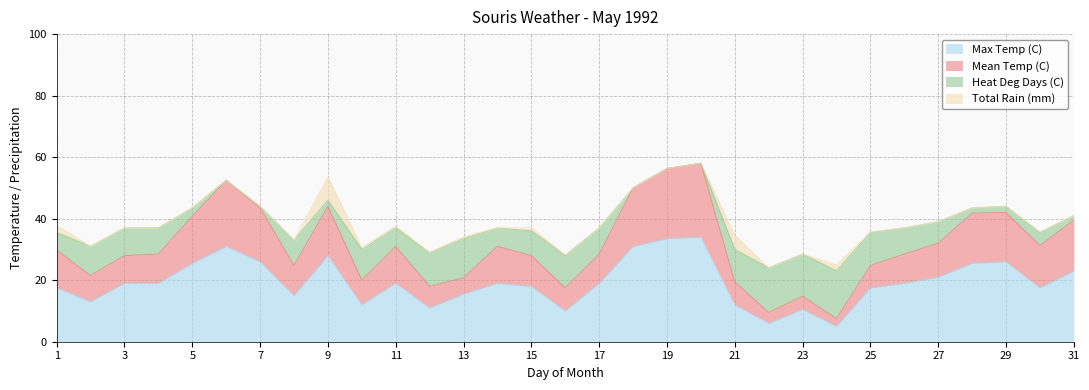

What is the highest value of the Max Temp (C) series?

34.0